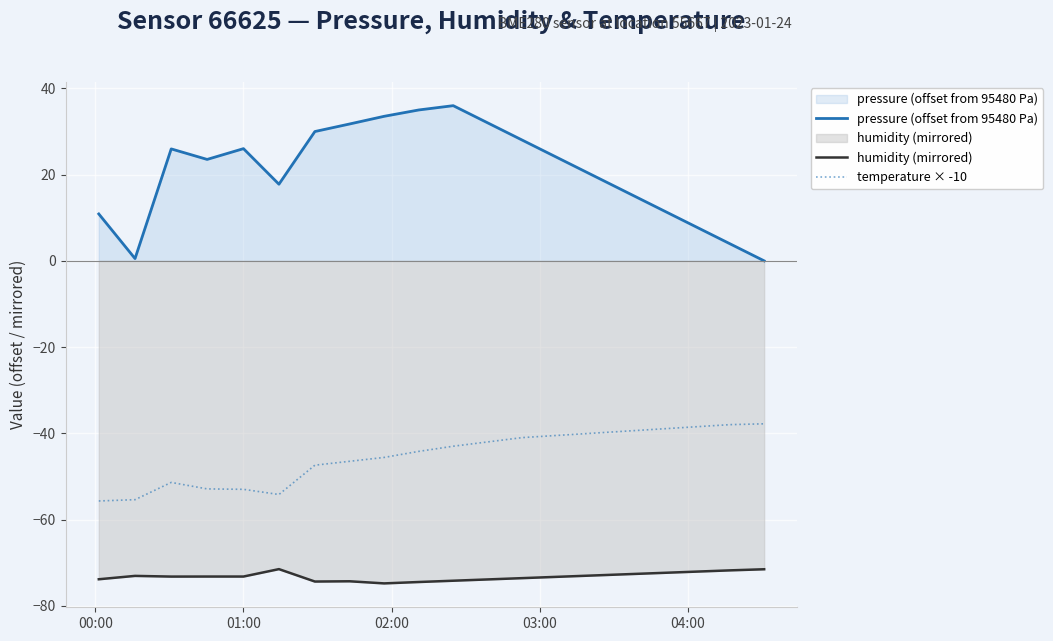

Which series has the largest range (max minus min)?

pressure (offset from 95480 Pa)